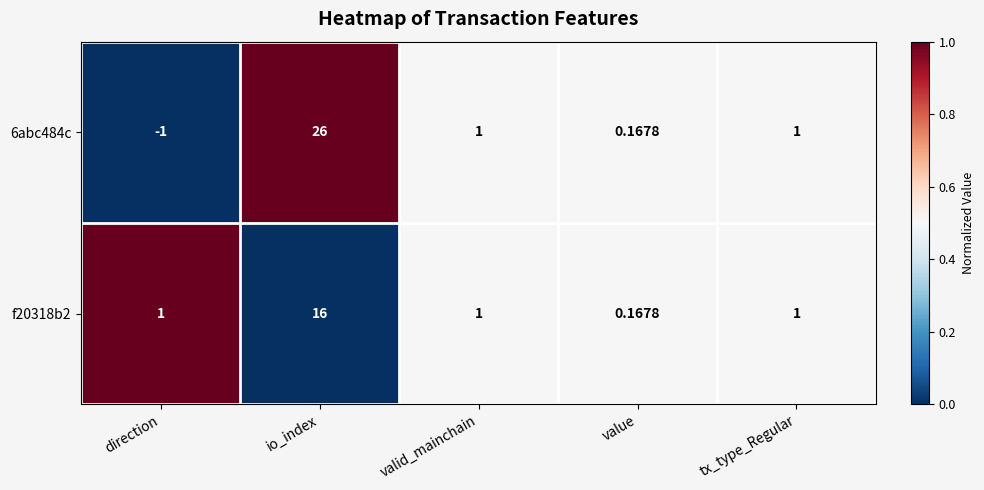

Which series has the largest total across all categories?

6abc484c